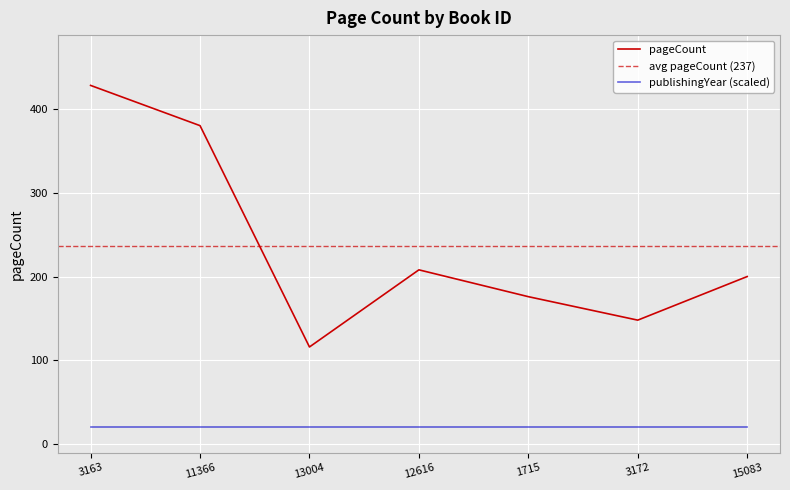

Is the value of pageCount at 15083 greater than the value of publishingYear (scaled) at 15083?

Yes